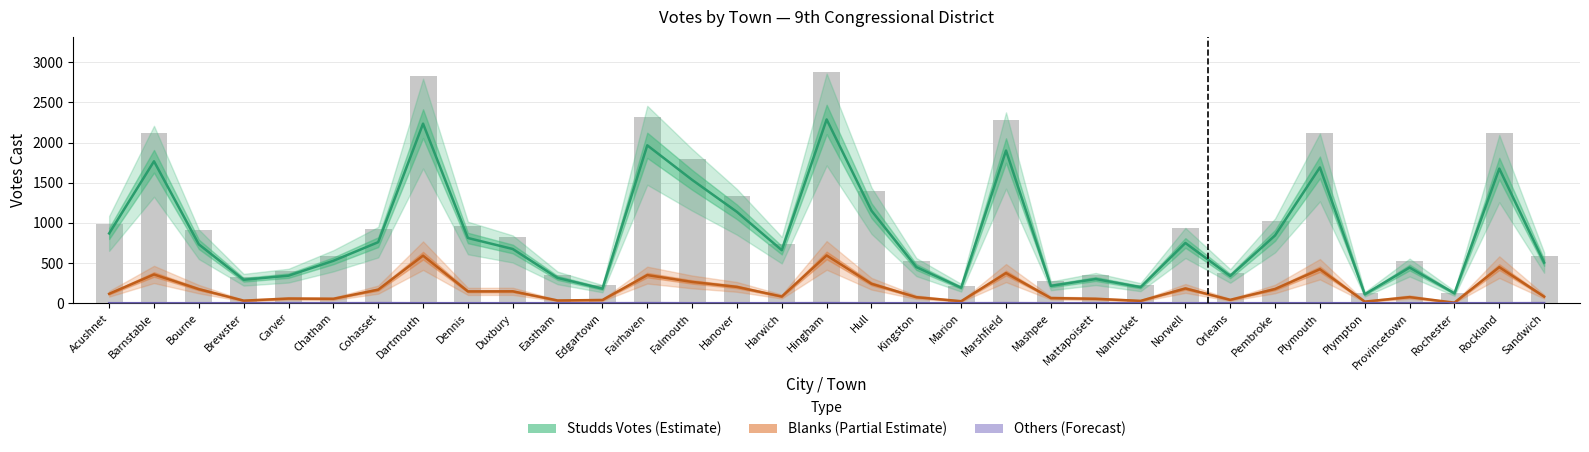

At which category is the sum across all series the highest?

Hingham